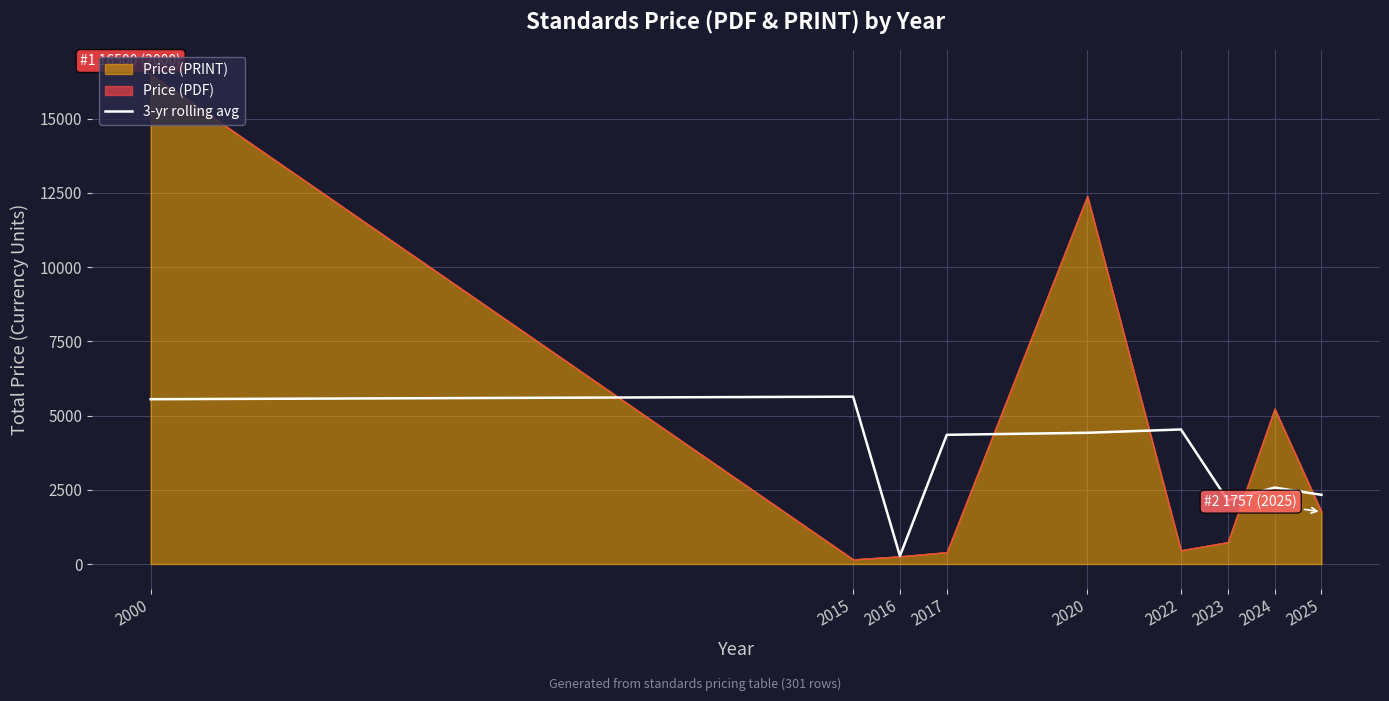

Does the chart have visible grid lines?

Yes